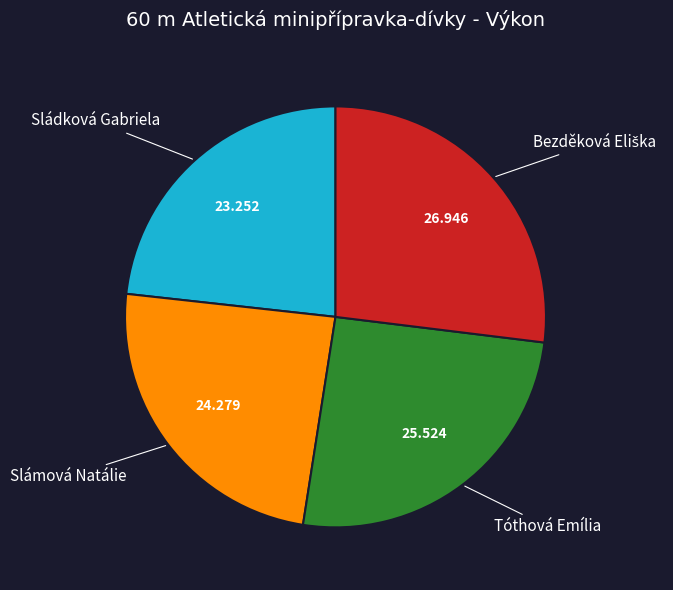

Does any single category account for the majority?

No